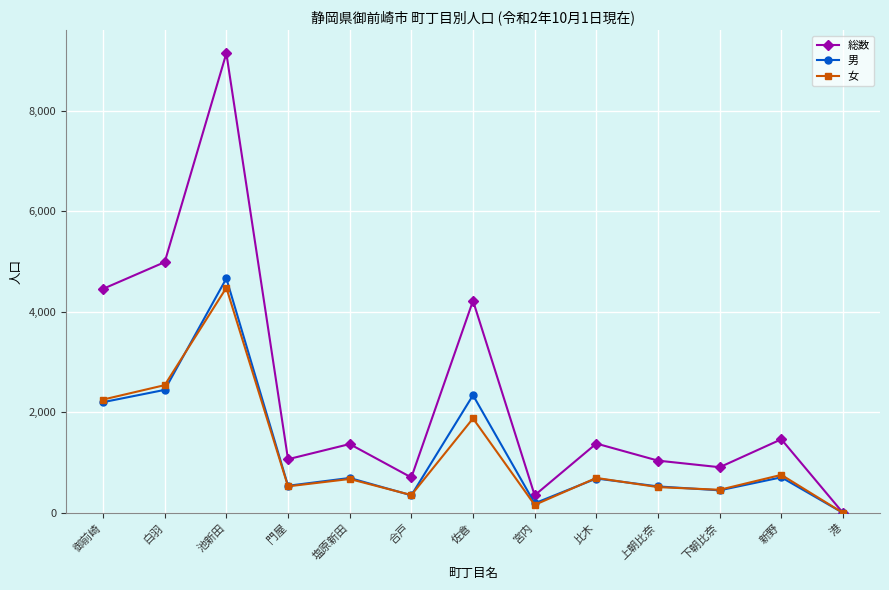

List the series in order of their peak value, highest first.

総数, 男, 女